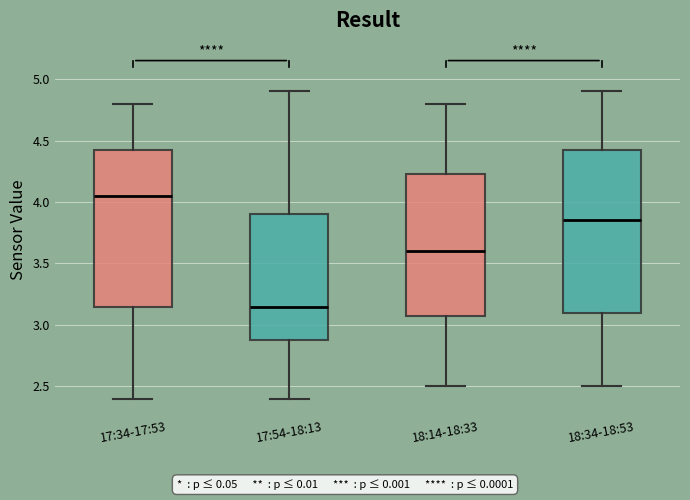

Reading left to right, transcribe this box plot: for each box, give where its median line is, the range the box spans, and where its two whiskers end, as read against the y-axis. The values are not printed on the chart, so give them approximately, as read against the axis.

17:34-17:53: median 4.05, box 3.15 to 4.45, whiskers 2.40 to 4.80
17:54-18:13: median 3.15, box 2.90 to 3.90, whiskers 2.40 to 4.90
18:14-18:33: median 3.60, box 3.10 to 4.25, whiskers 2.50 to 4.80
18:34-18:53: median 3.85, box 3.10 to 4.45, whiskers 2.50 to 4.90